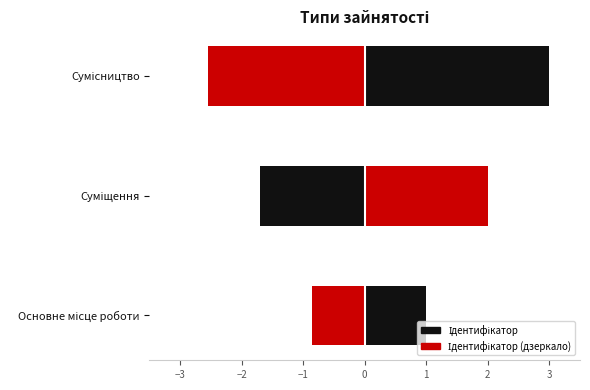

Rank the series at Сумісництво from lowest to highest value.

Ідентифікатор (дзеркало), Ідентифікатор